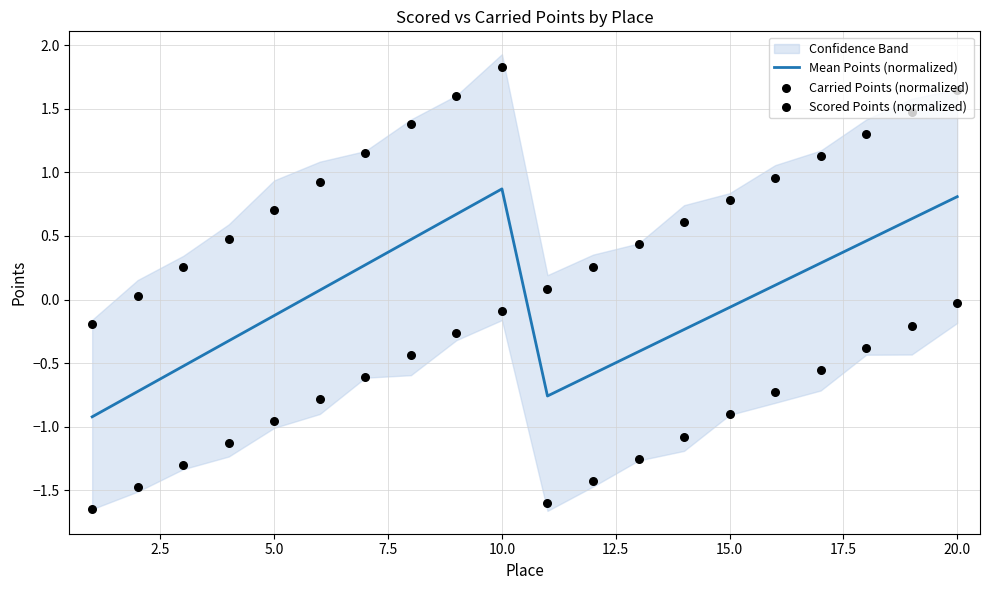

The Mean Points (normalized) series shows -0.1 at 5.0. True or false?

True